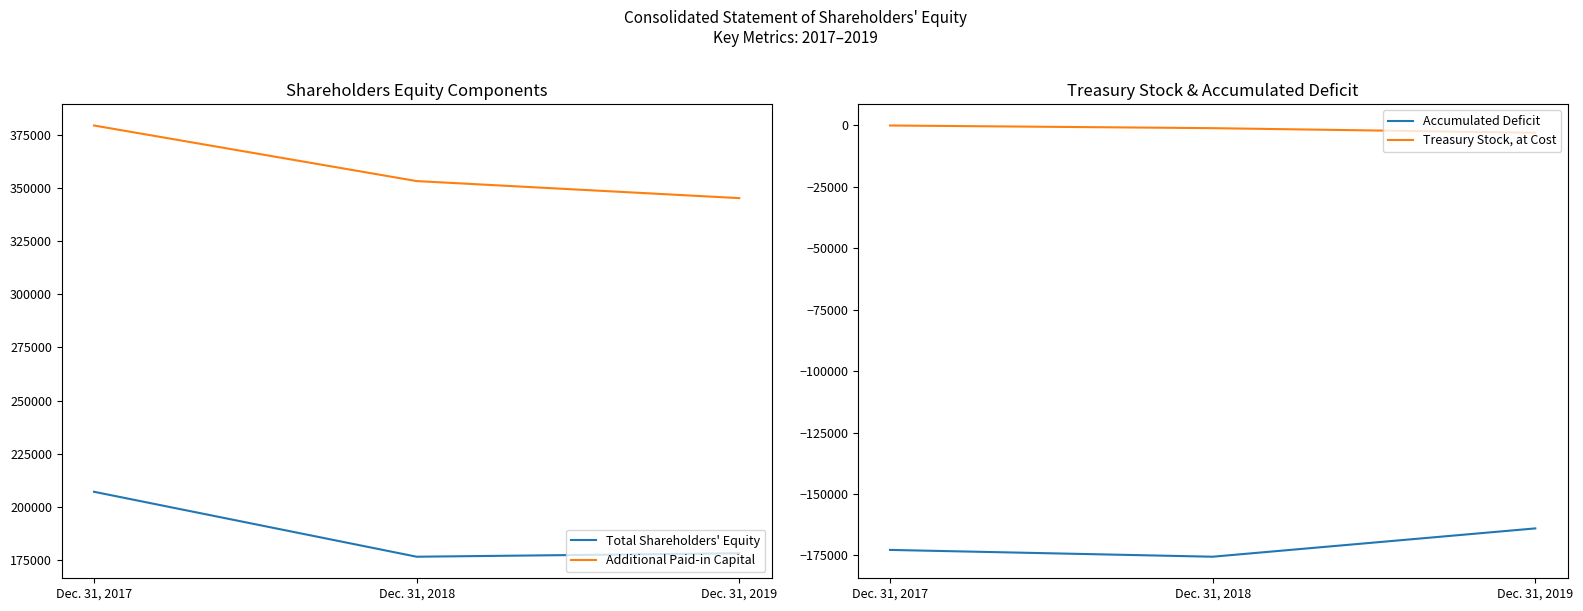

Is this an area chart (filled region under the line)?

No